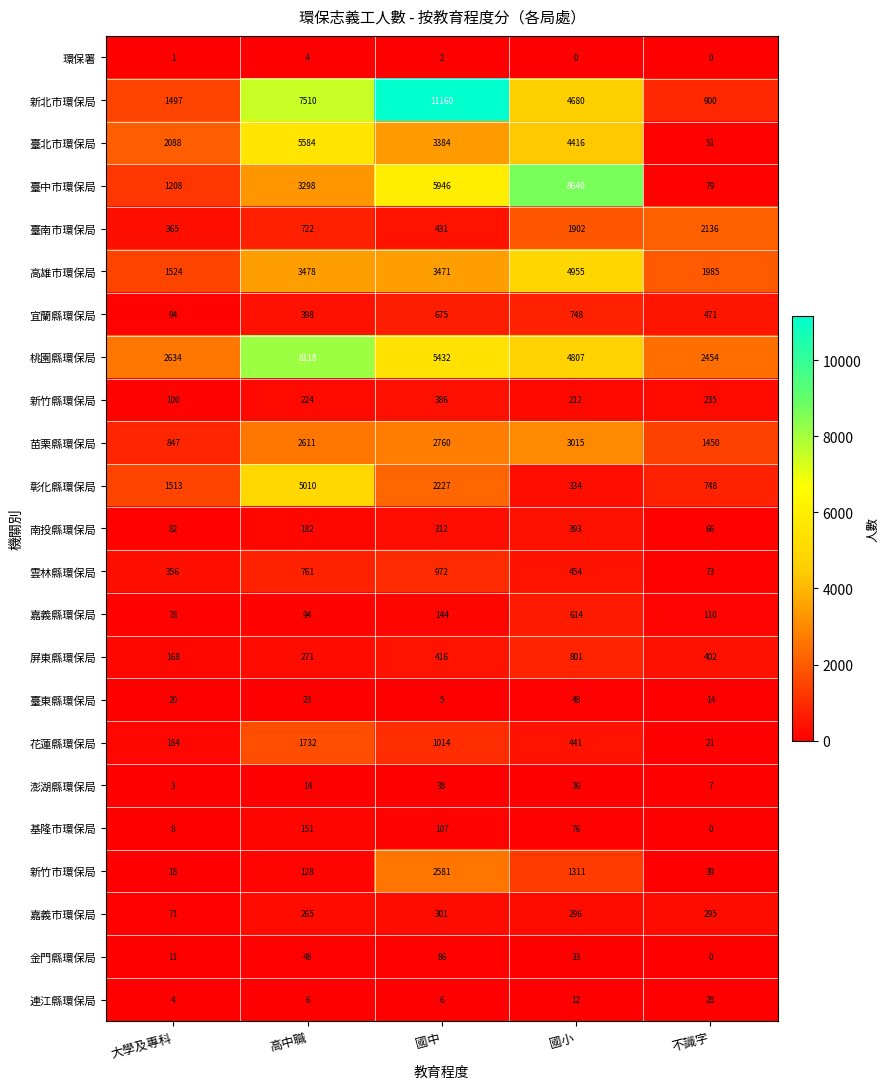

What is the greatest value displayed?

11160